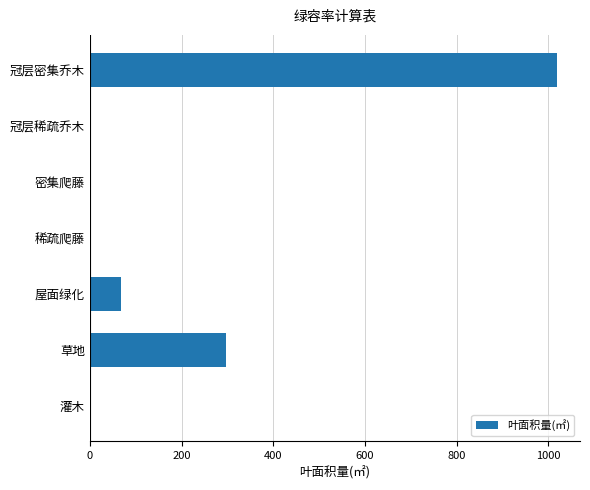

At which category does the chart reach its peak across all series?

冠层密集乔木